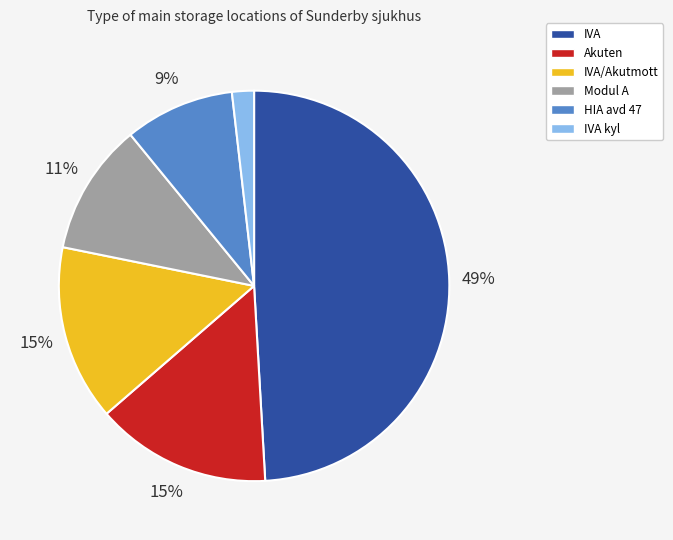

Is the sum of IVA/Akutmott and HIA avd 47 greater than half?

No